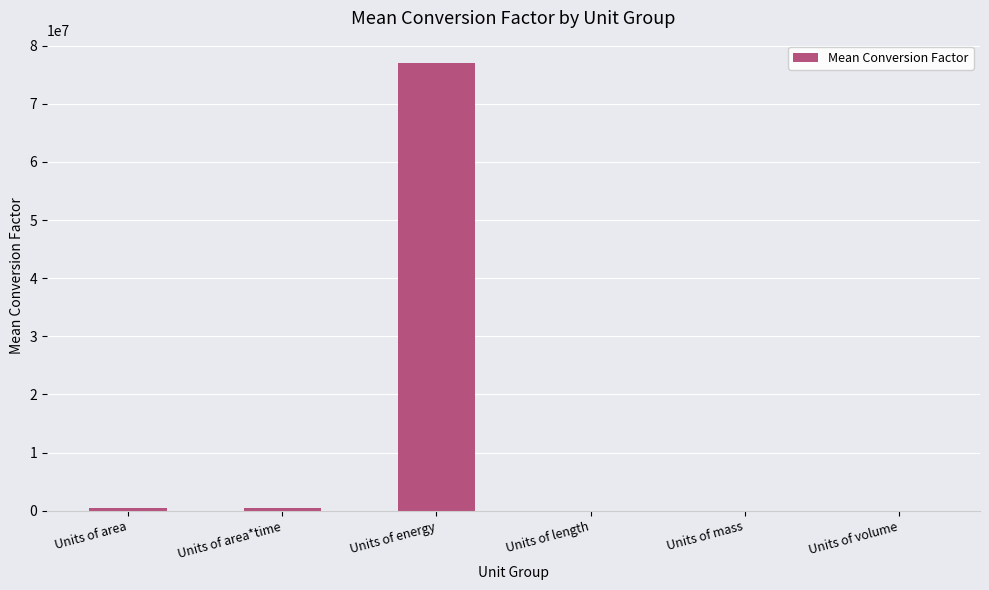

Is it true that the value at Units of energy is 133882488.8?

False